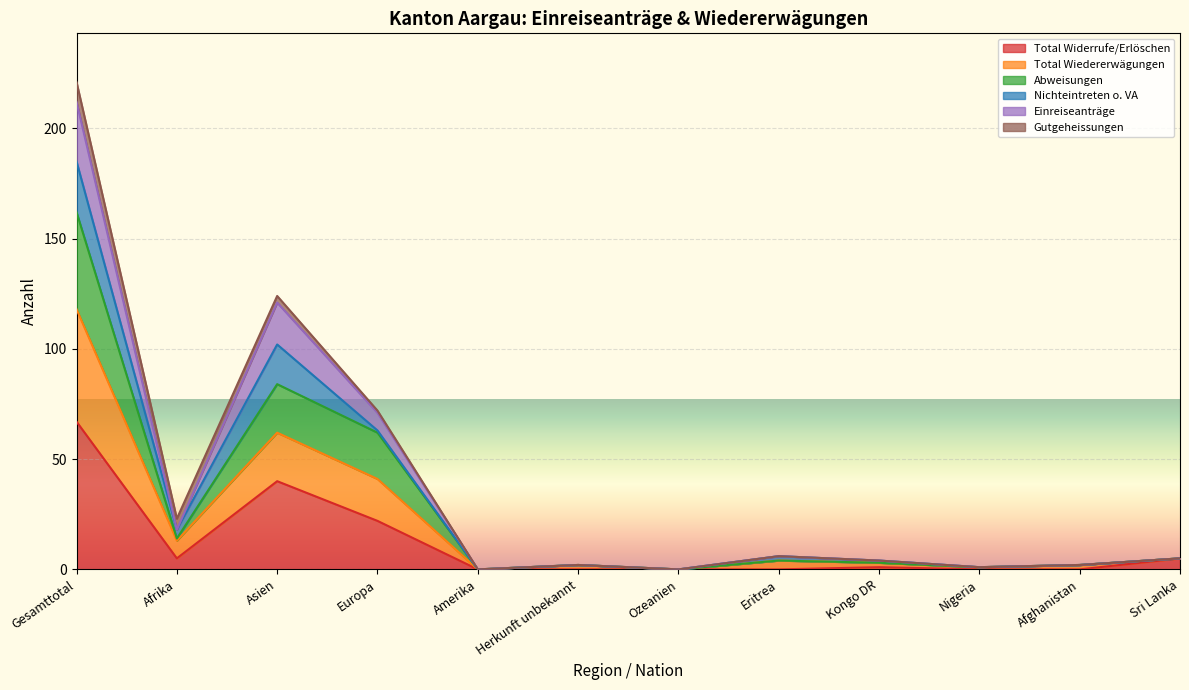

How many lines are shown in the chart?

6